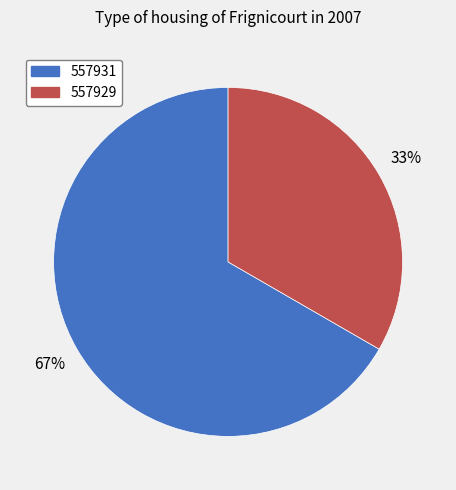

To the nearest percent, what is the average slice percentage?

50%